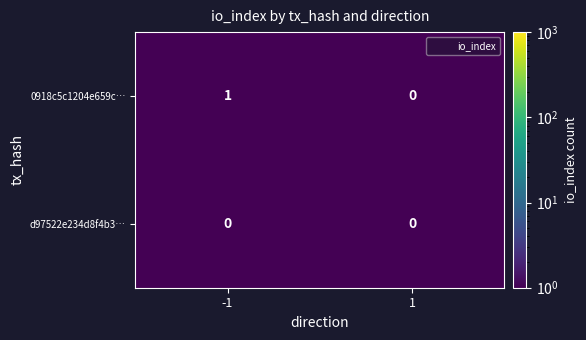

Which series has the largest total across all categories?

0918c5c1204e659c…